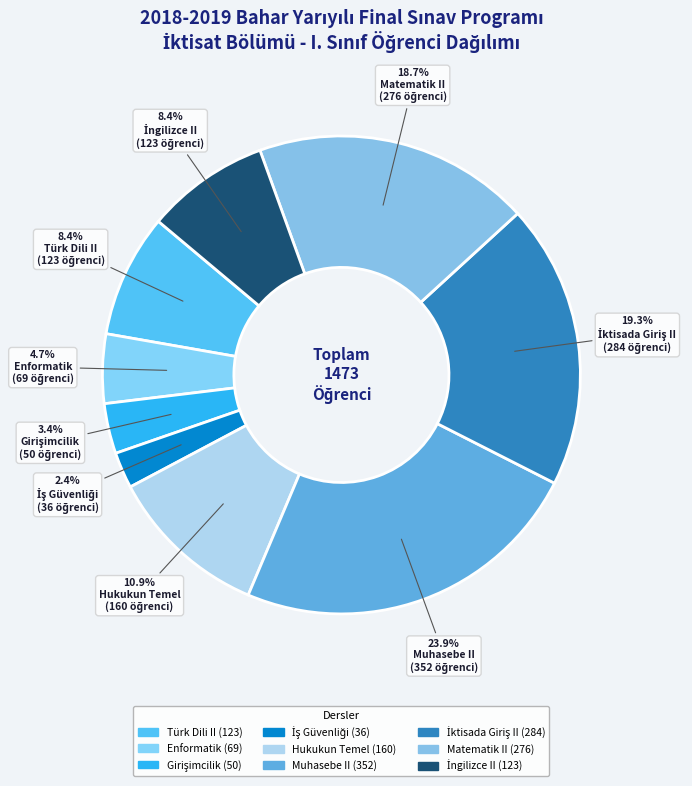

Between Hukukun Temel and Enformatik, which is larger?

Hukukun Temel